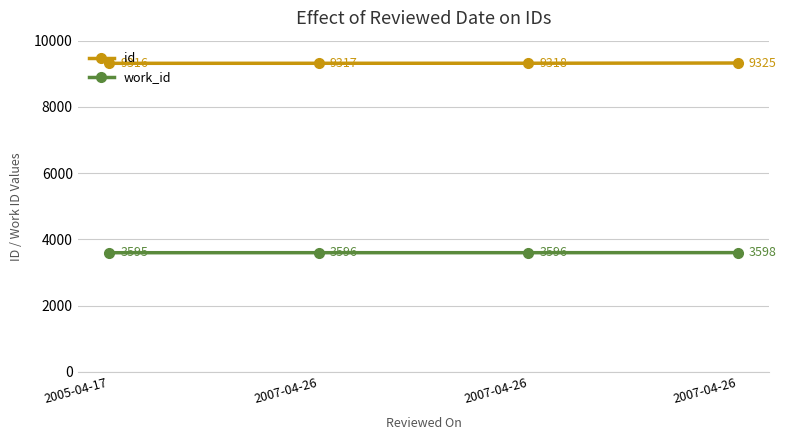

What are all the series names shown in the legend?

id, work_id